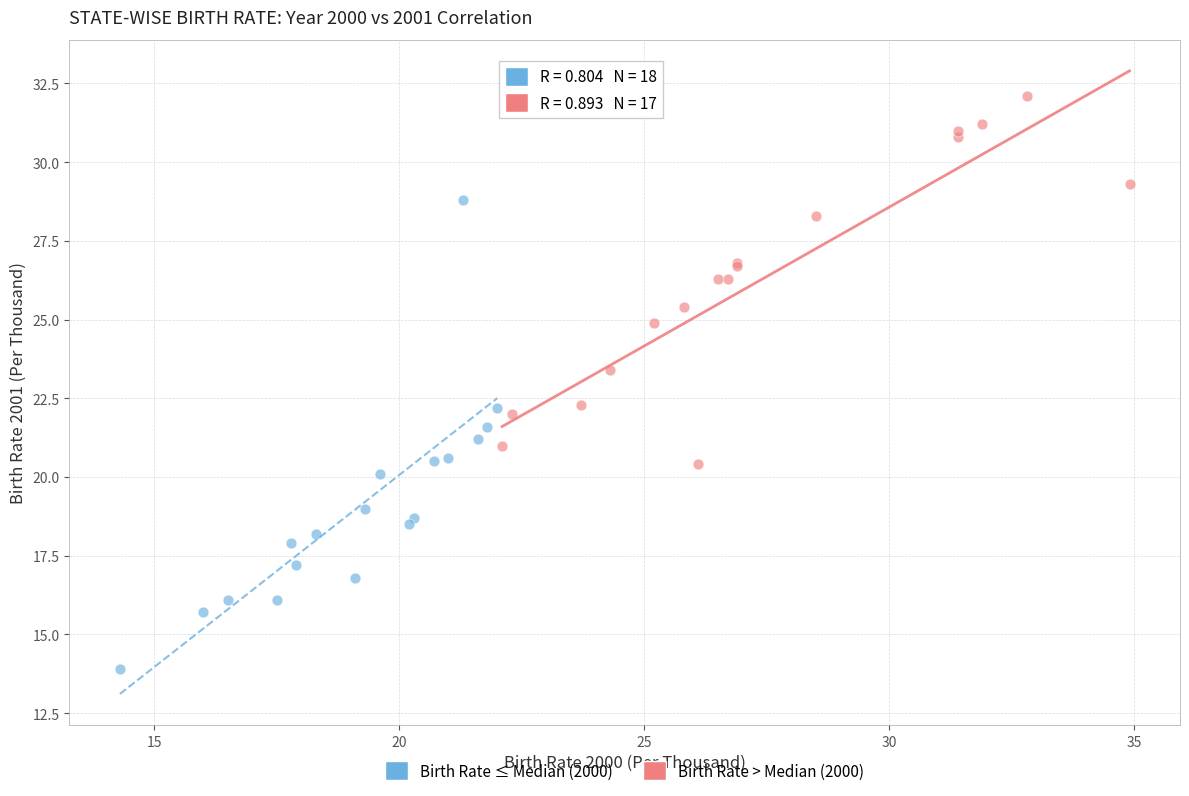

Which series reaches the maximum Y coordinate?

Birth Rate > Median (2000)